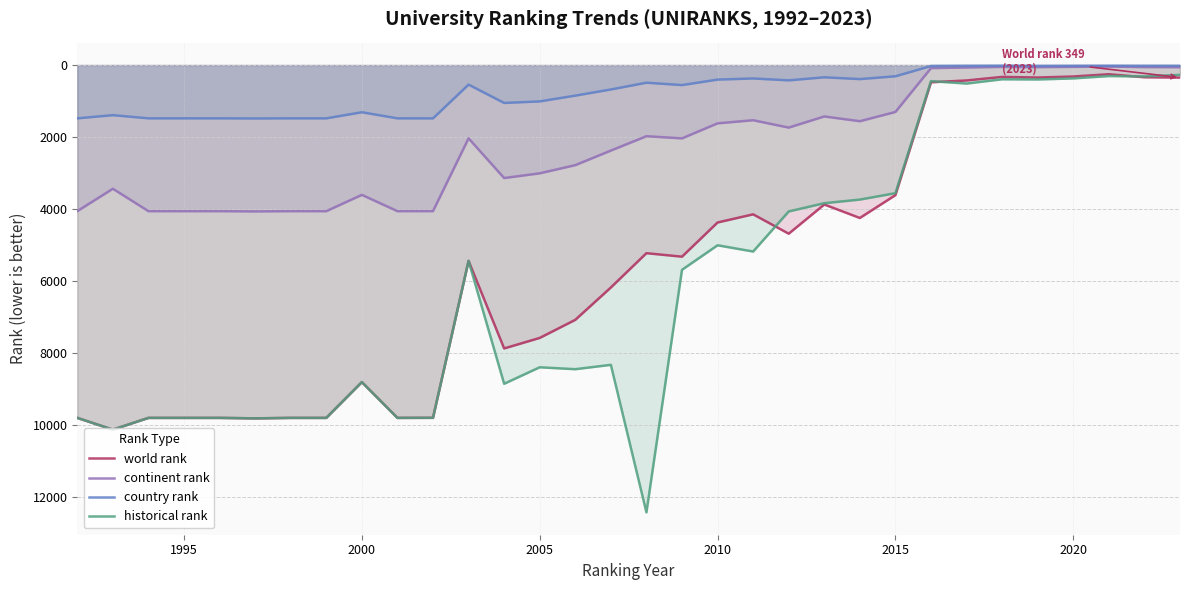

Which series has the widest spread of values?

historical rank